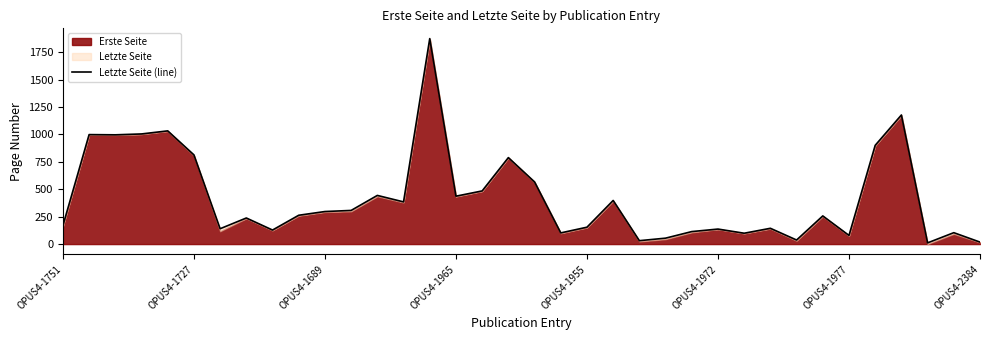

How many categories are shown in the chart?

36